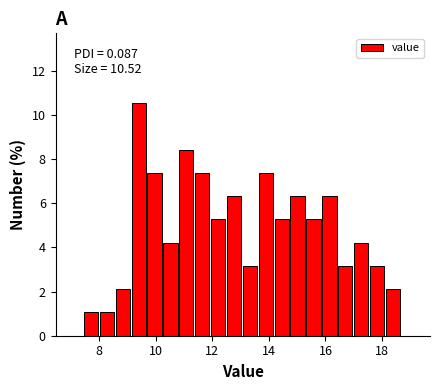

Around what value on the x-axis is the tallest bar? Give the approximate position of its centre, as read against the axis.

9.4